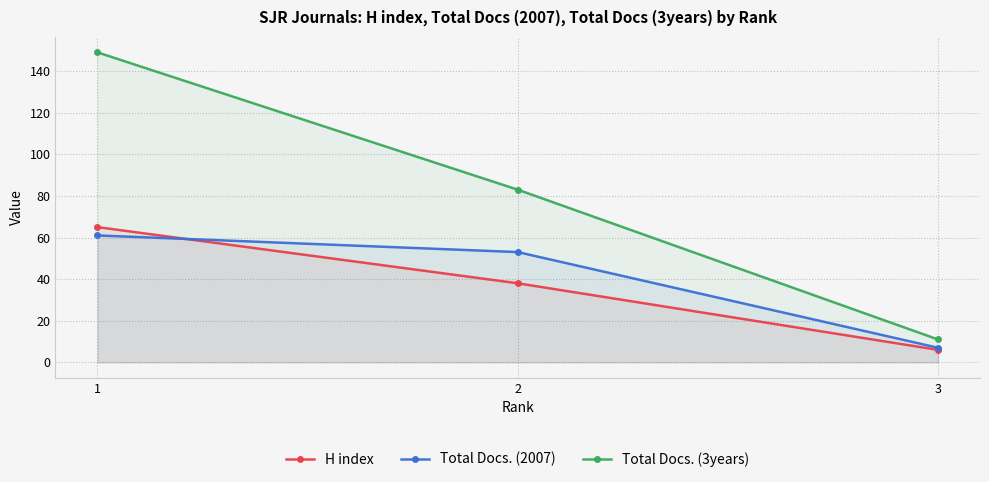

Rank the series by their maximum value, from highest to lowest.

Total Docs. (3years), H index, Total Docs. (2007)